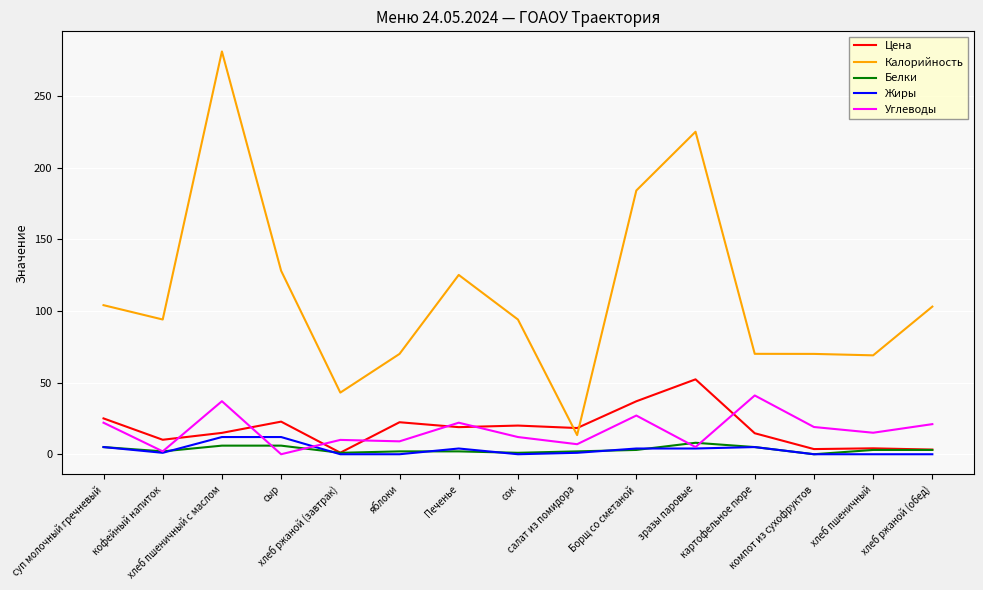

True or false: Калорийность and Углеводы intersect in this chart.

False